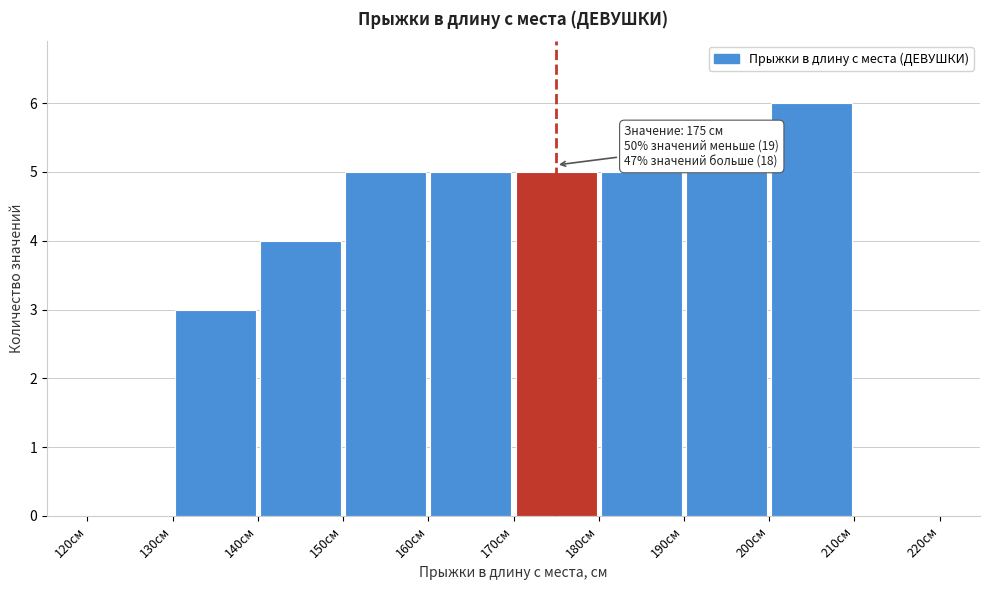

Over which range of the x-axis is the bar tallest?

200 to 210